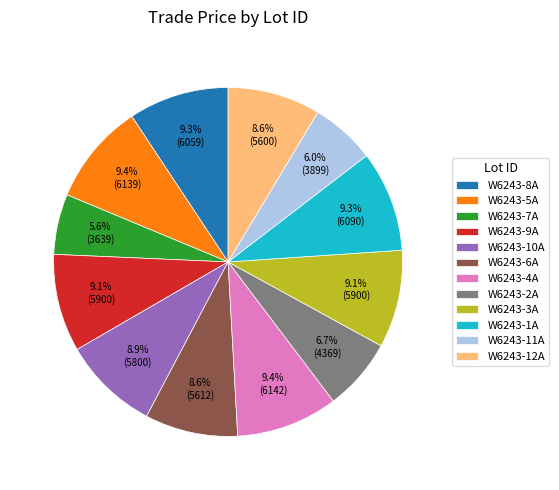

How much of the chart is everything except W6243-5A?

90.6%